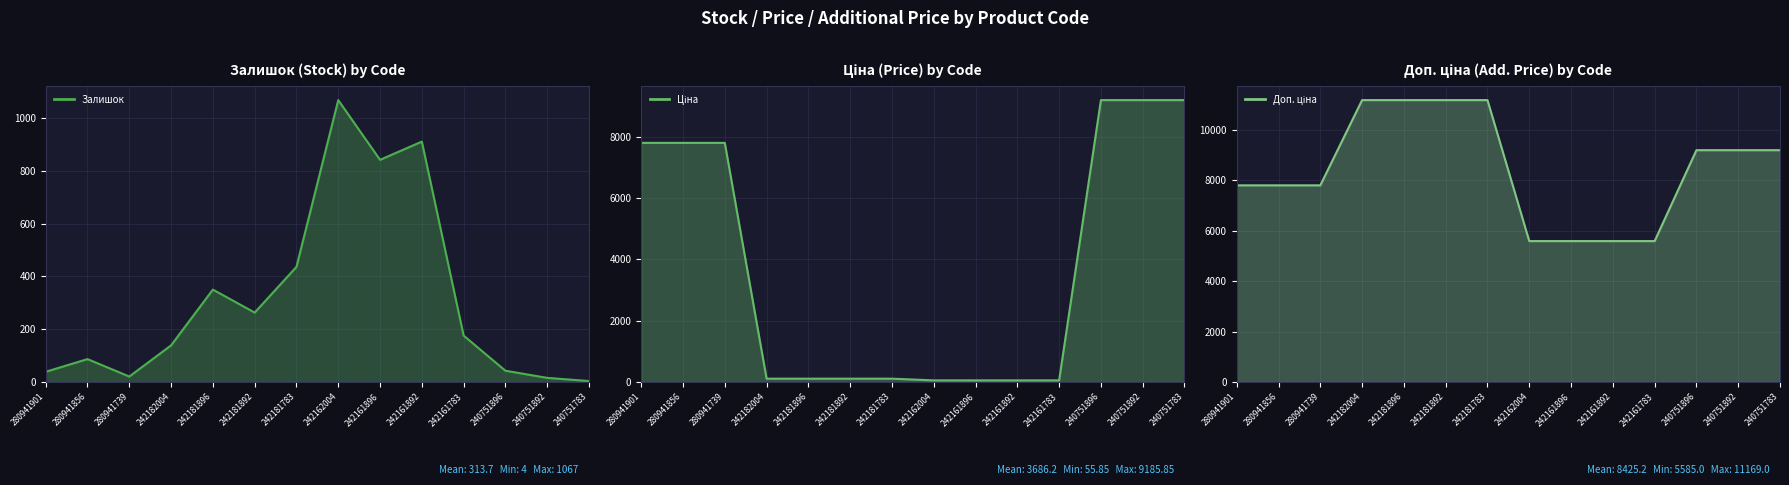

True or false: Залишок has a value of 841.0 at 242161896.

True